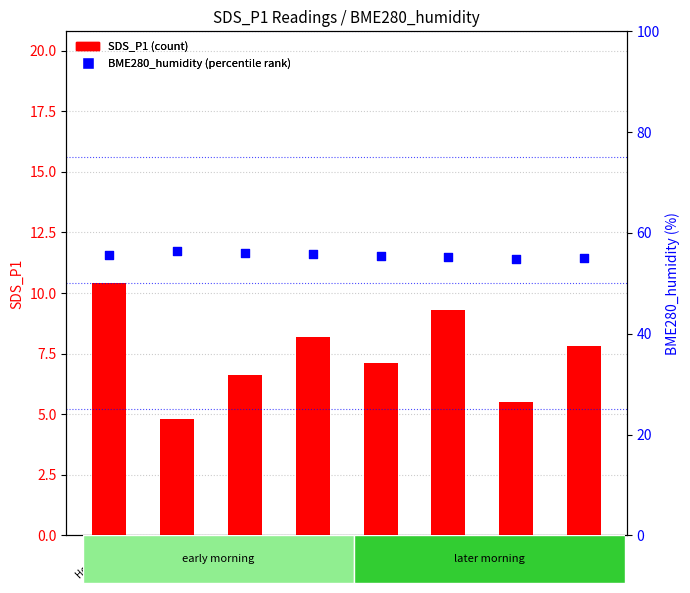

Which series has the largest total across all categories?

BME280_humidity (percentile)